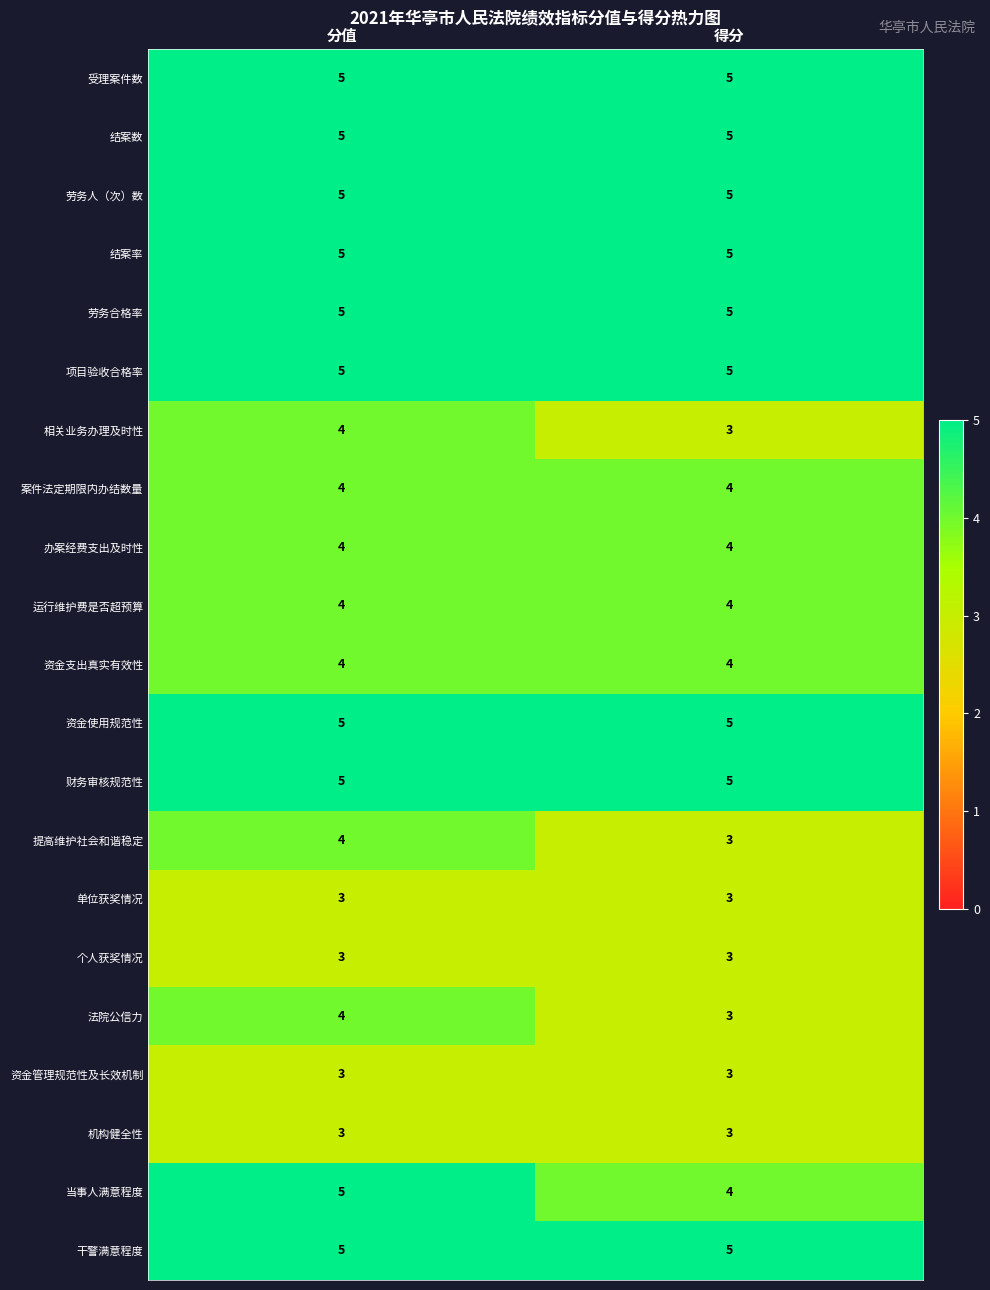

What is the difference between the highest and lowest values at 分值?

2